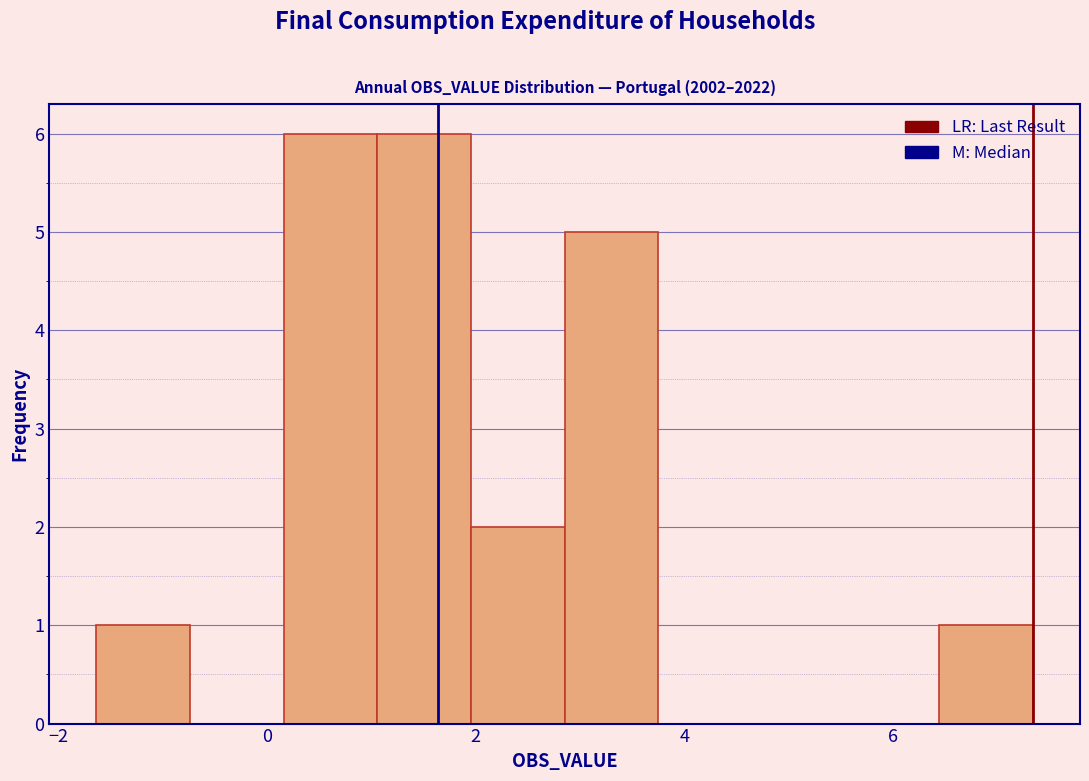

Reading left to right, list every bar in this chart as the range it spans on the x-axis followed by its height. Neither the bar edges nor the heights are printed on the chart, so give them approximately, as read against the axes.

-1.6 to -0.8: 1
-0.8 to 0.2: 0
0.2 to 1.0: 6
1.0 to 2.0: 6
2.0 to 2.8: 2
2.8 to 3.8: 5
3.8 to 4.6: 0
4.6 to 5.6: 0
5.6 to 6.4: 0
6.4 to 7.4: 1